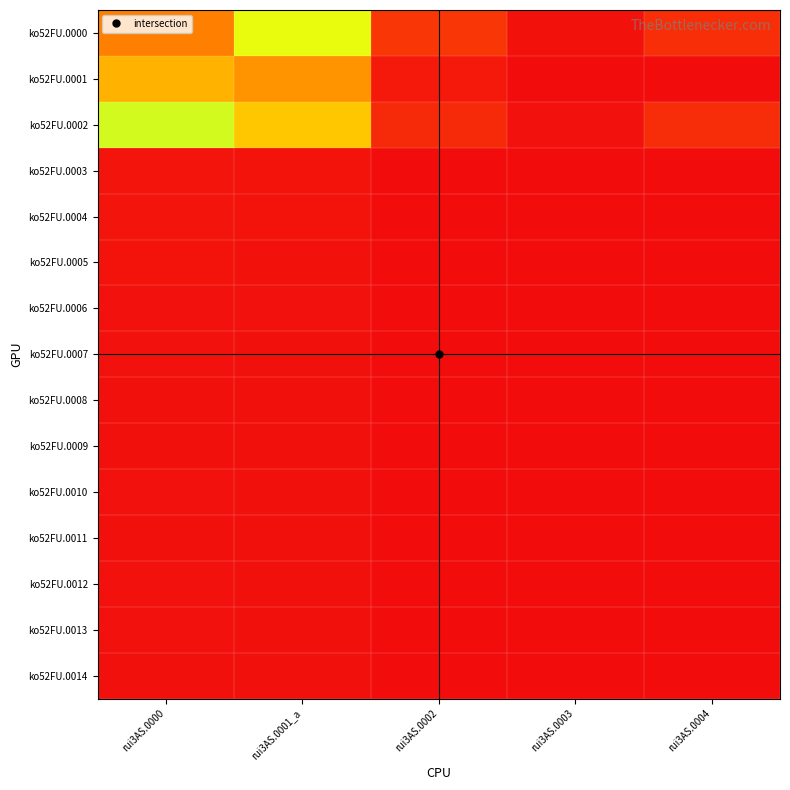

Rank the series at rui3AS.0002 from lowest to highest value.

ko52FU.0007, ko52FU.0008, ko52FU.0009, ko52FU.0011, ko52FU.0006, ko52FU.0010, ko52FU.0012, ko52FU.0005, ko52FU.0014, ko52FU.0013, ko52FU.0004, ko52FU.0003, ko52FU.0001, ko52FU.0002, ko52FU.0000